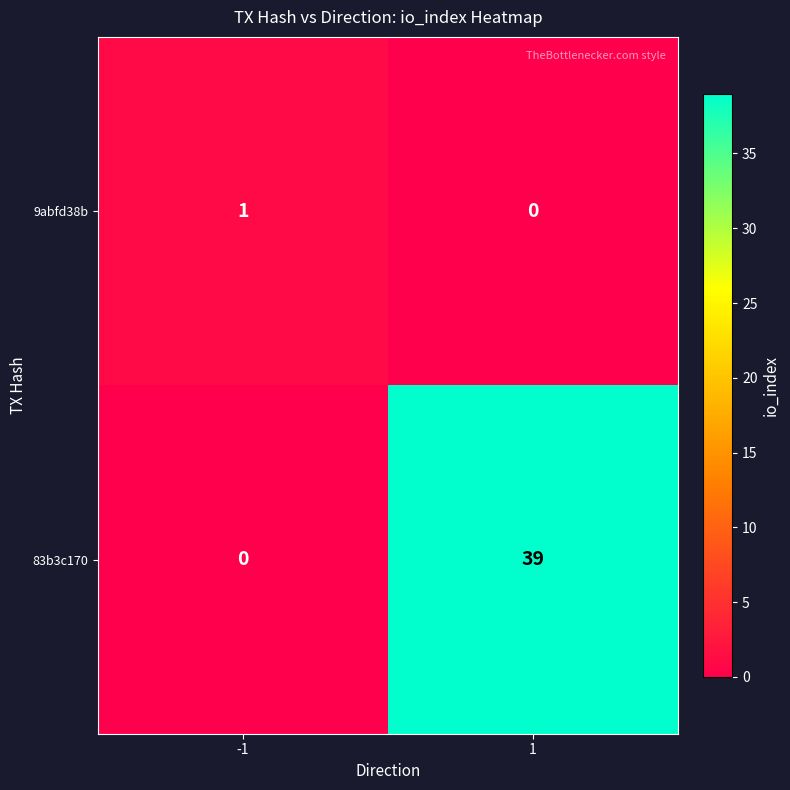

How many distinct data groups are displayed?

2